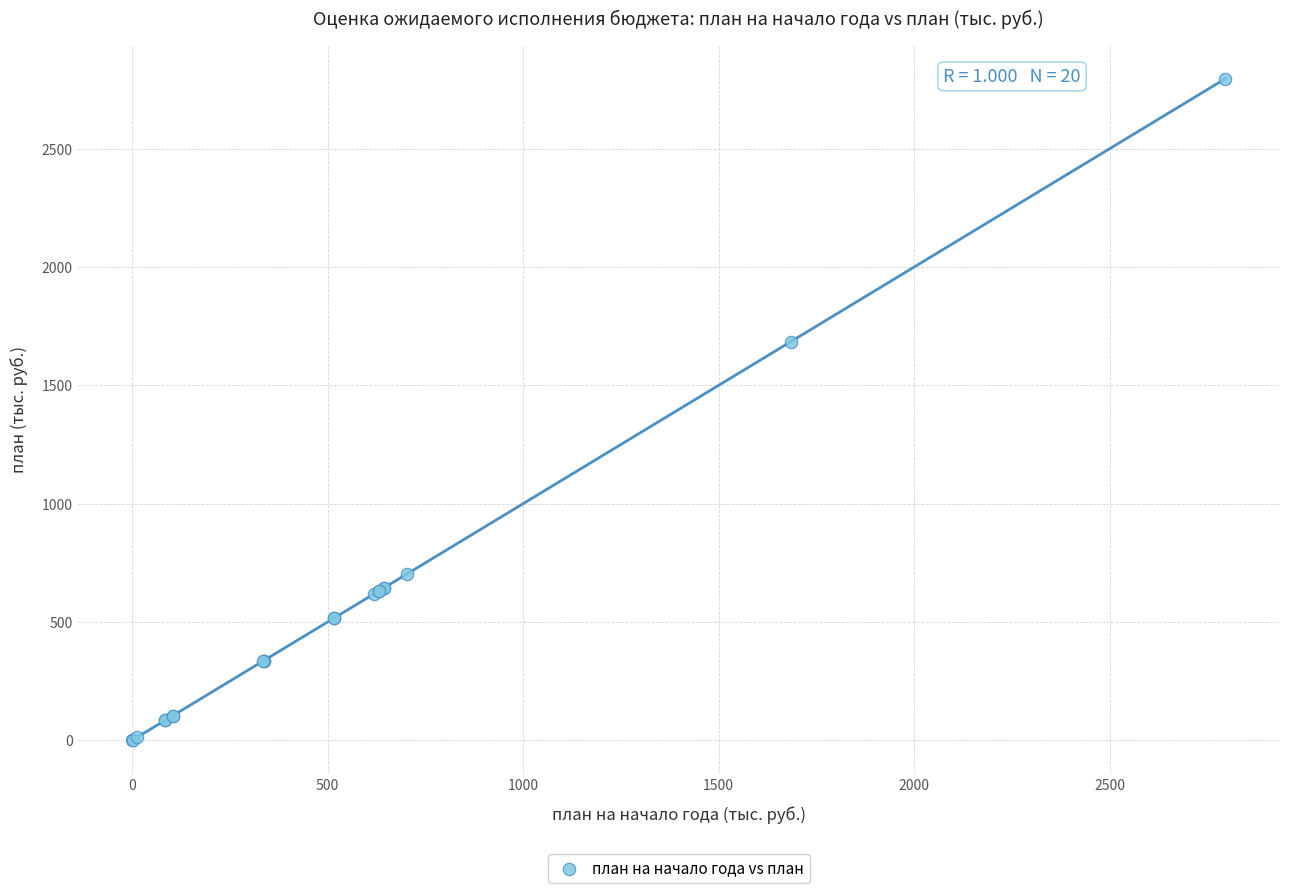

What Y value in the scatter plot is closest to 1397?

1684.6